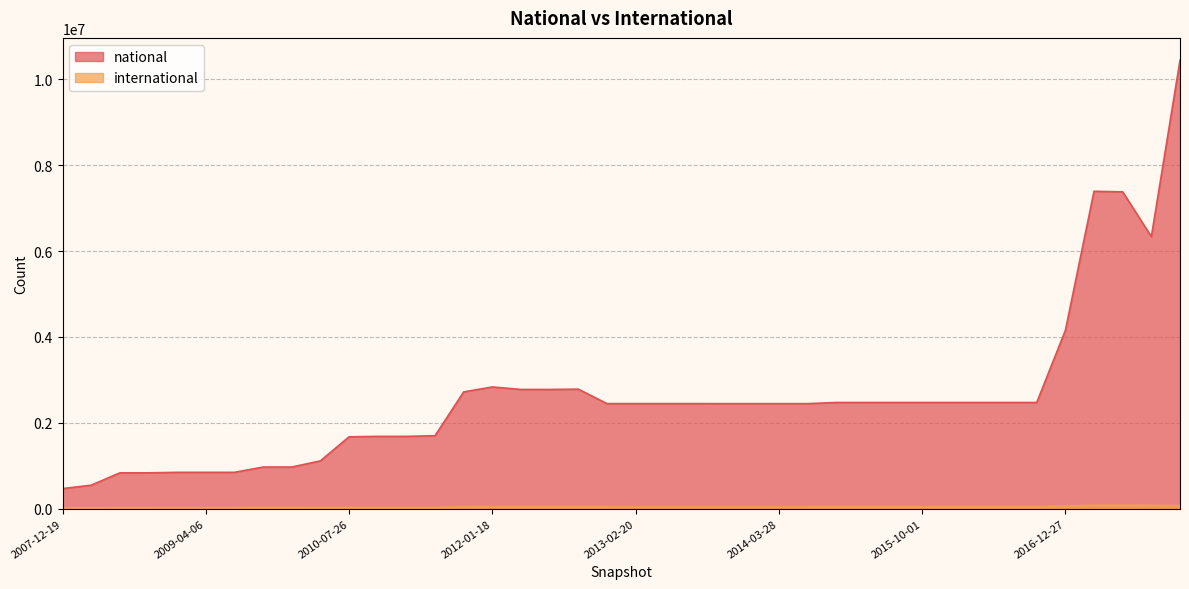

Which series has the largest total across all categories?

national